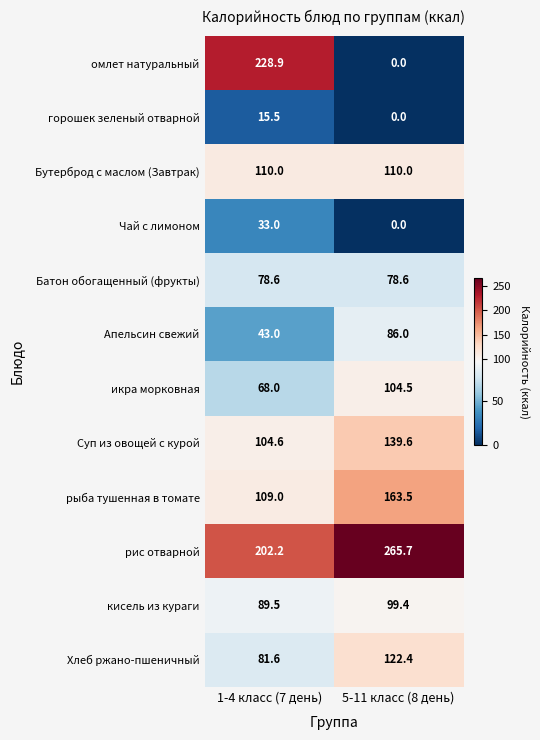

What is the difference between the maximum and minimum values in the Хлеб ржано-пшеничный series?

40.8